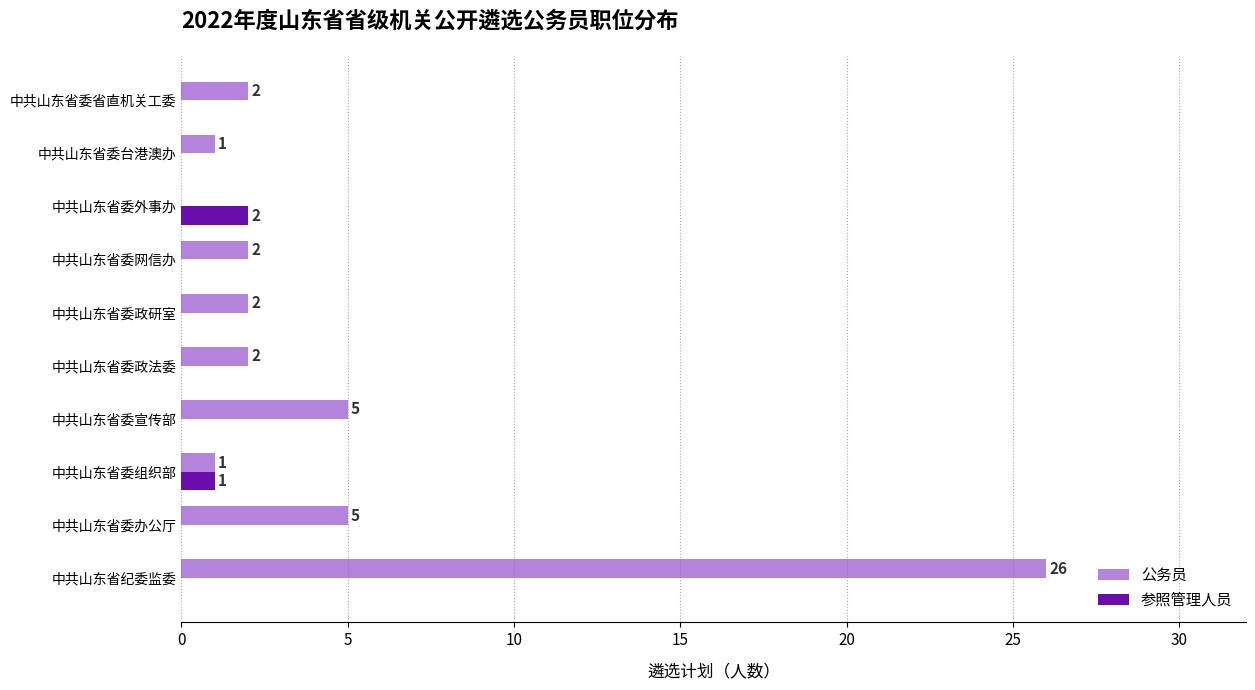

At which category is the sum across all series the highest?

中共山东省纪委监委